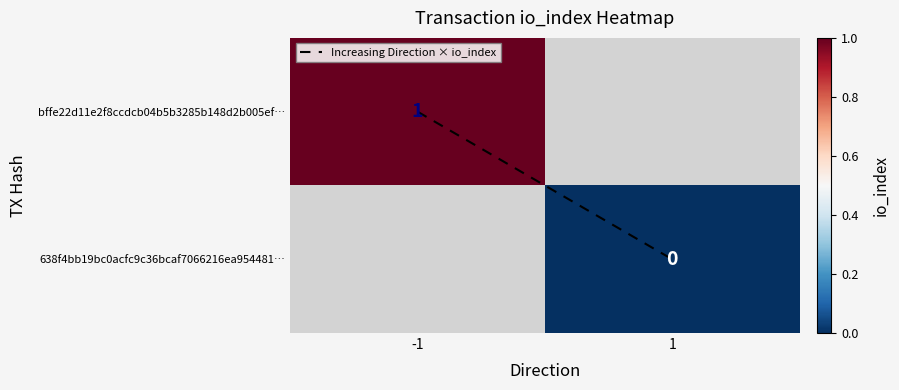

Is the value of 638f4bb19bc0acfc9c36bcaf7066216ea954481… at -1 greater than the value of bffe22d11e2f8ccdcb04b5b3285b148d2b005ef… at -1?

No